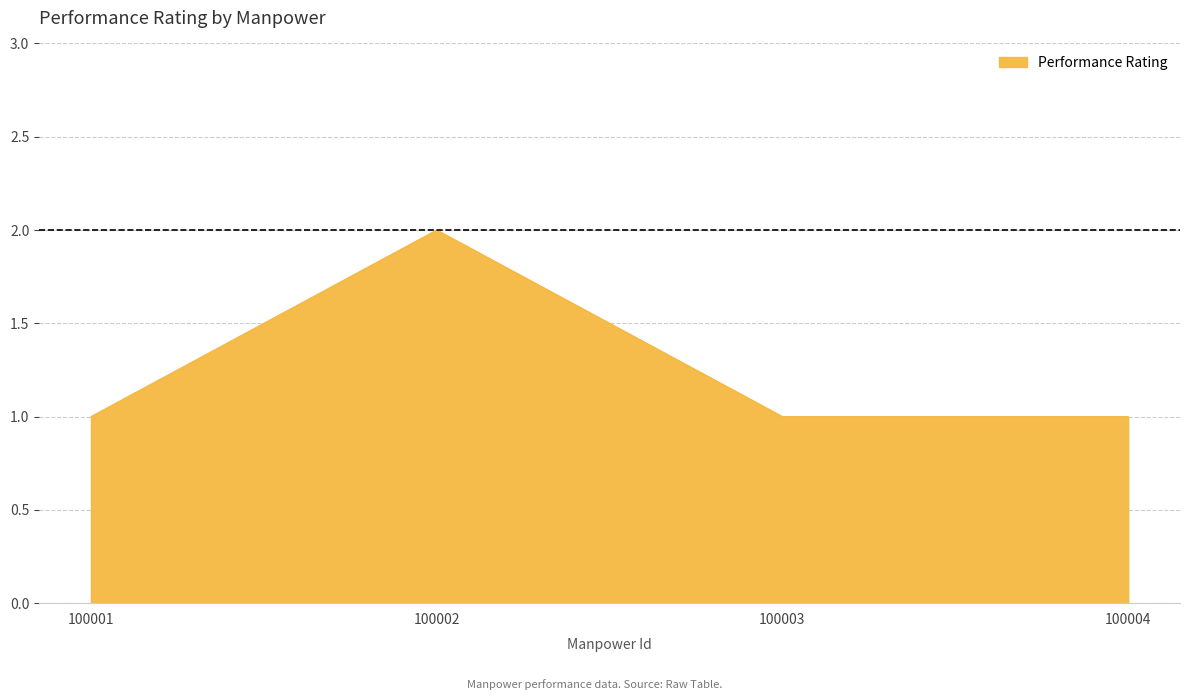

Which category has the highest value across all series?

100002